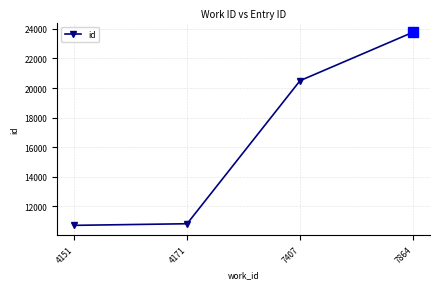

Between 7407 and 4171, which is larger?

7407